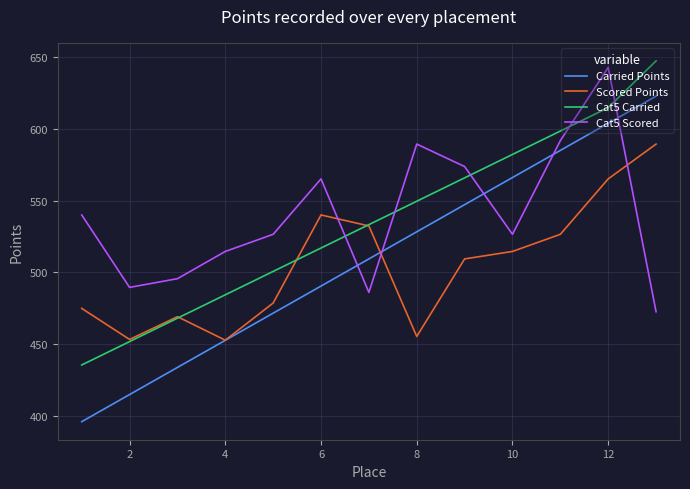

Which series has the widest spread of values?

Carried Points